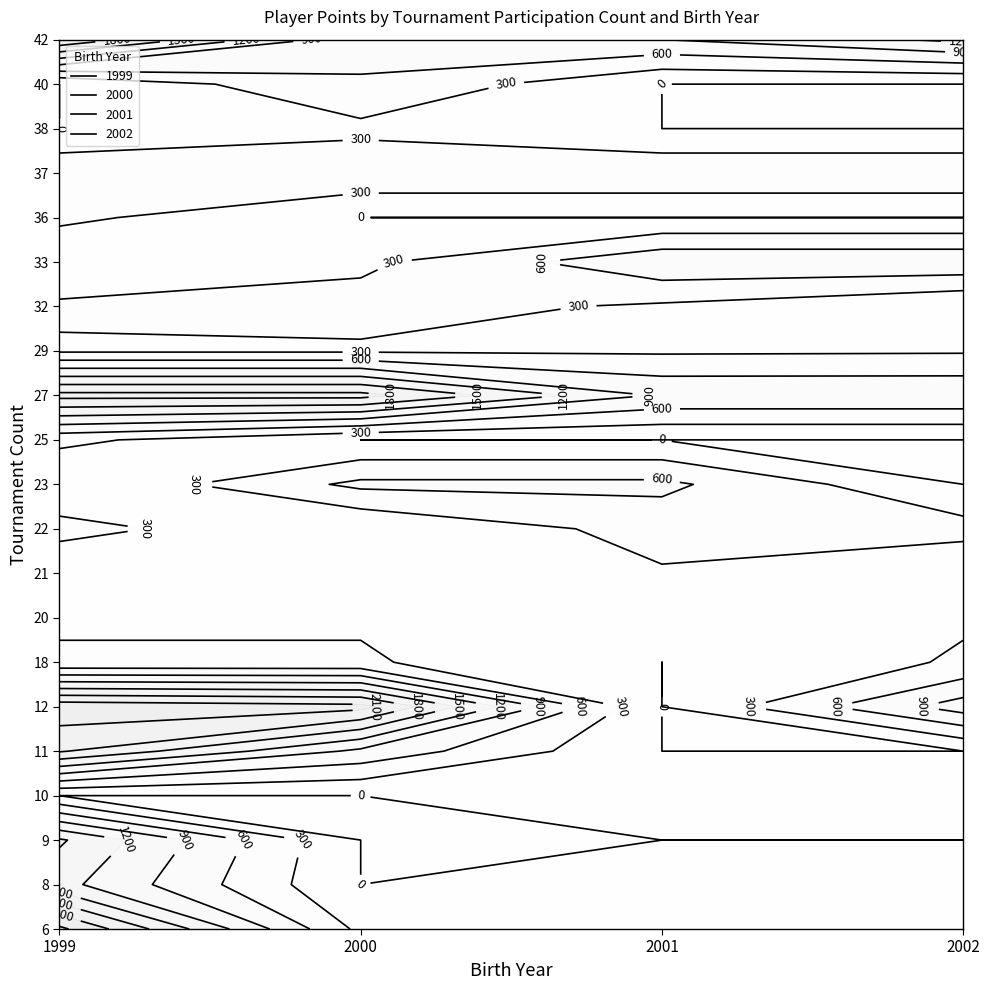

At which label is 2000 closest to 1100?

11